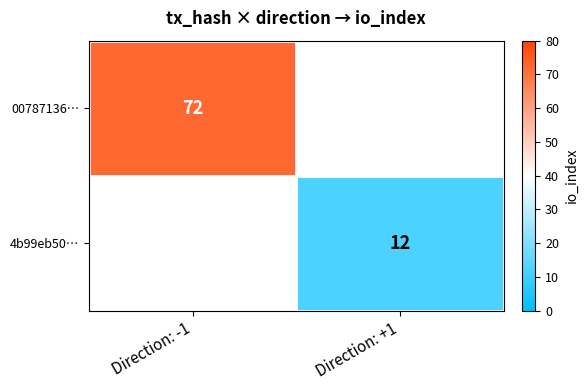

At how many categories does at least one series exceed 49?

1